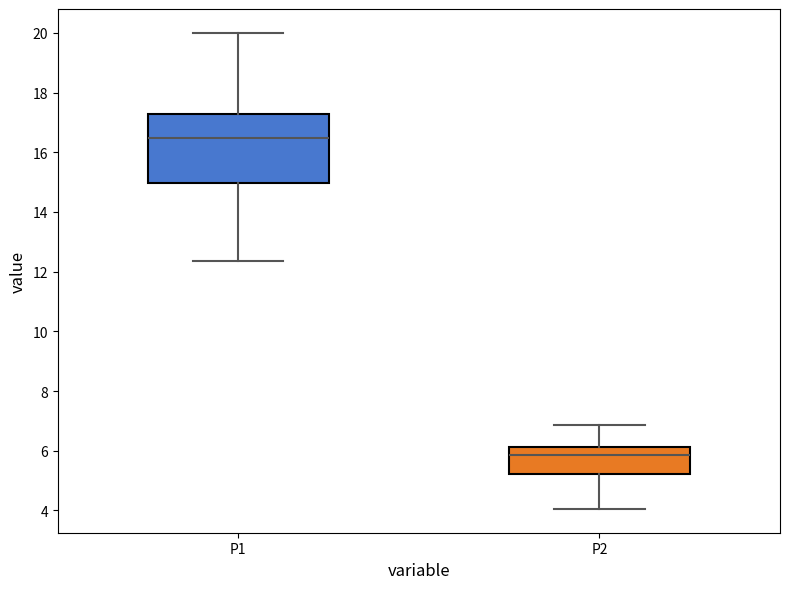

Reading left to right, read every box against the y-axis: the position of its median line, the range the box covers, and the ends of its whiskers. The values are not printed on the chart, so give them approximately, as read against the axis.

P1: median 16.4, box 15.0 to 17.2, whiskers 12.4 to 20.0
P2: median 5.8, box 5.2 to 6.2, whiskers 4.0 to 6.8